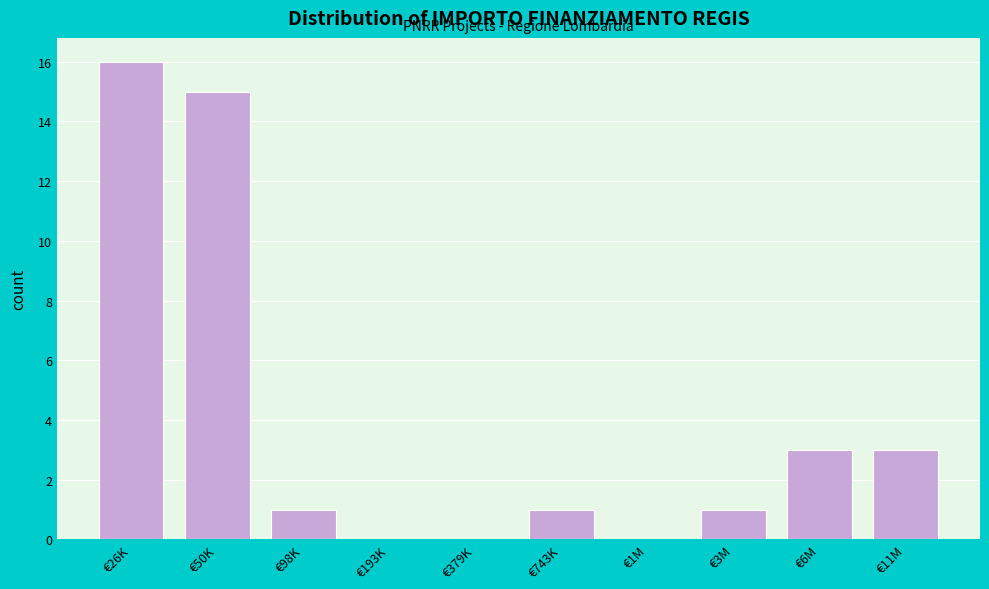

Reading left to right, list all the values displayed in this chart.

€26K=16	€50K=15	€98K=1	€193K=0	€379K=0	€743K=1	€1M=0	€3M=1	€6M=3	€11M=3